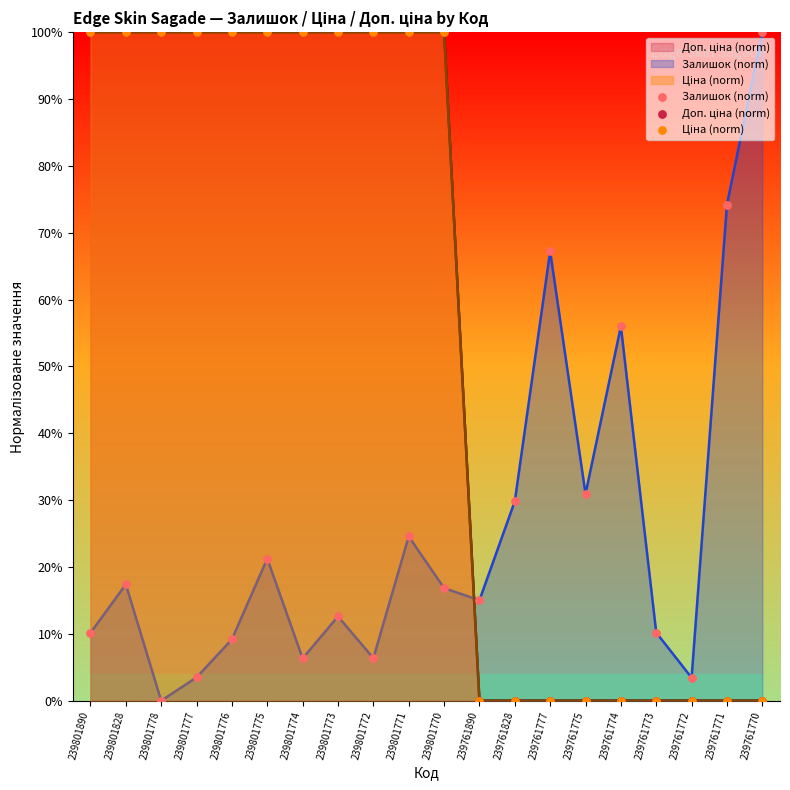

Which series has the largest total across all categories?

Доп. ціна (norm)